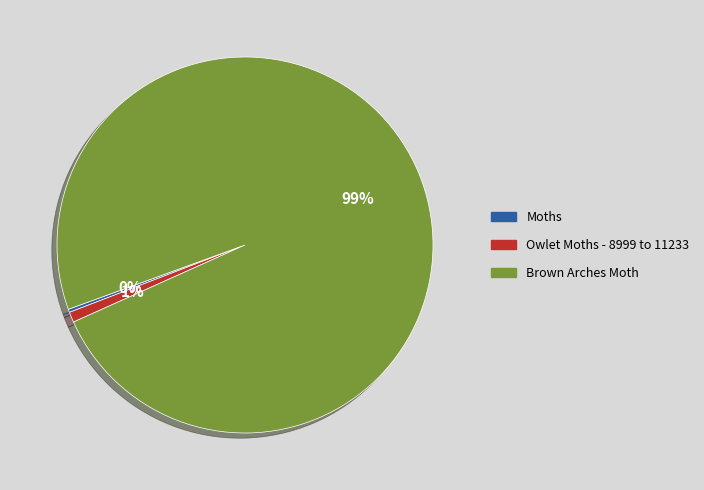

To the nearest percent, what is the average slice percentage?

33%